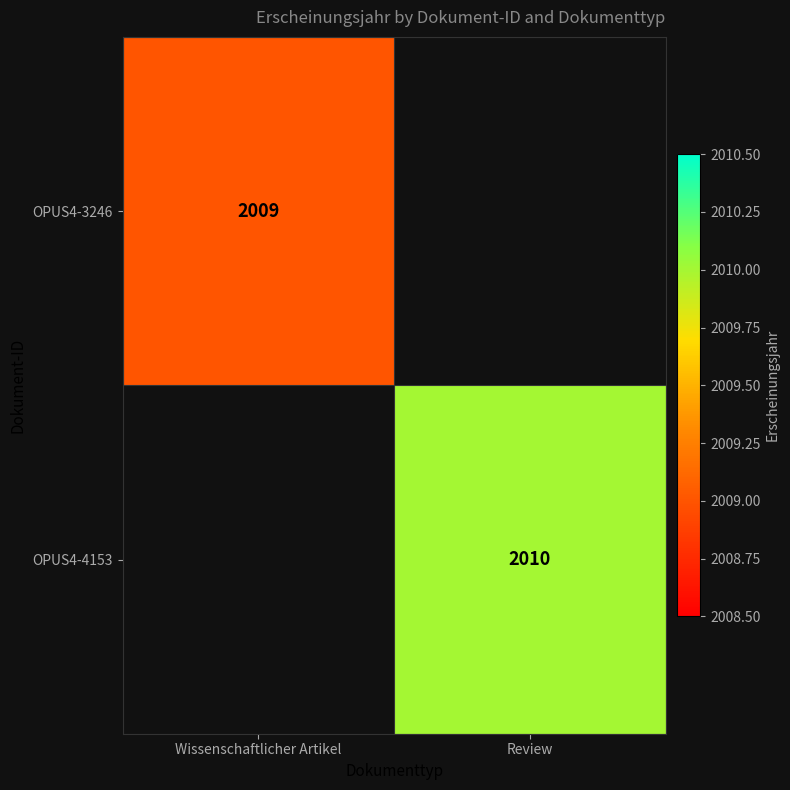

Is the value of OPUS4-4153 at Review greater than the value of OPUS4-3246 at Wissenschaftlicher Artikel?

Yes